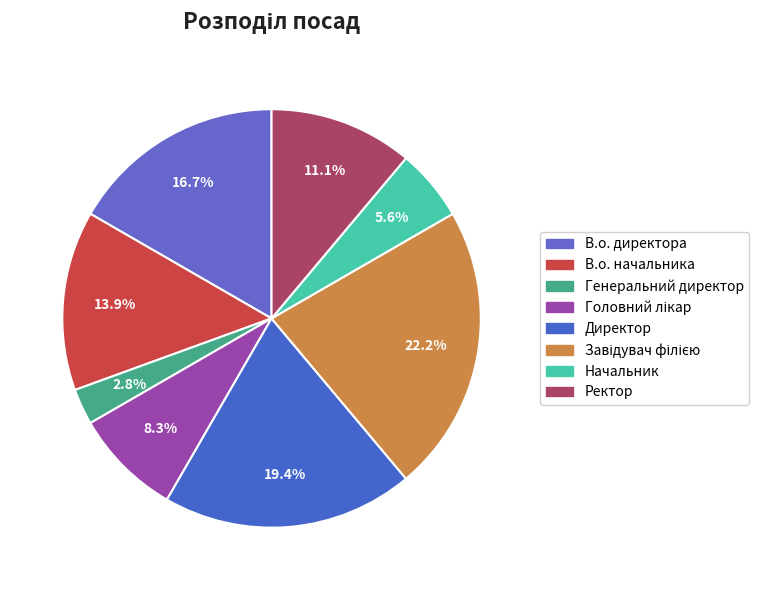

Count the number of slices in the pie.

8